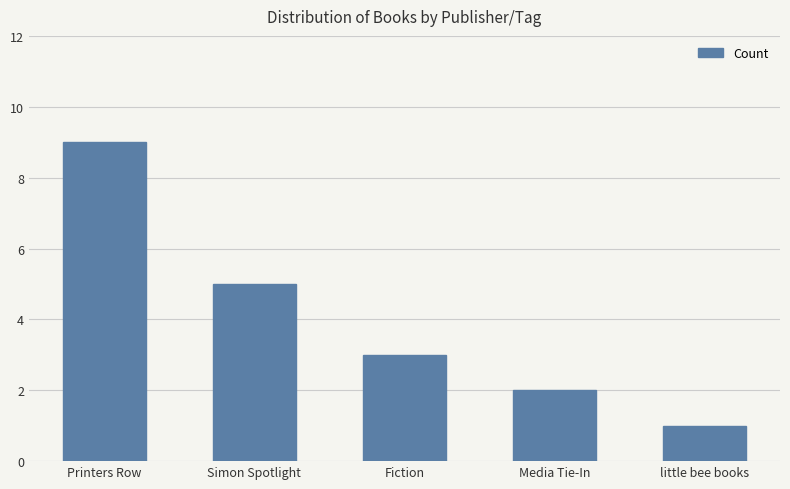

Where does the data first go above 3?

Printers Row